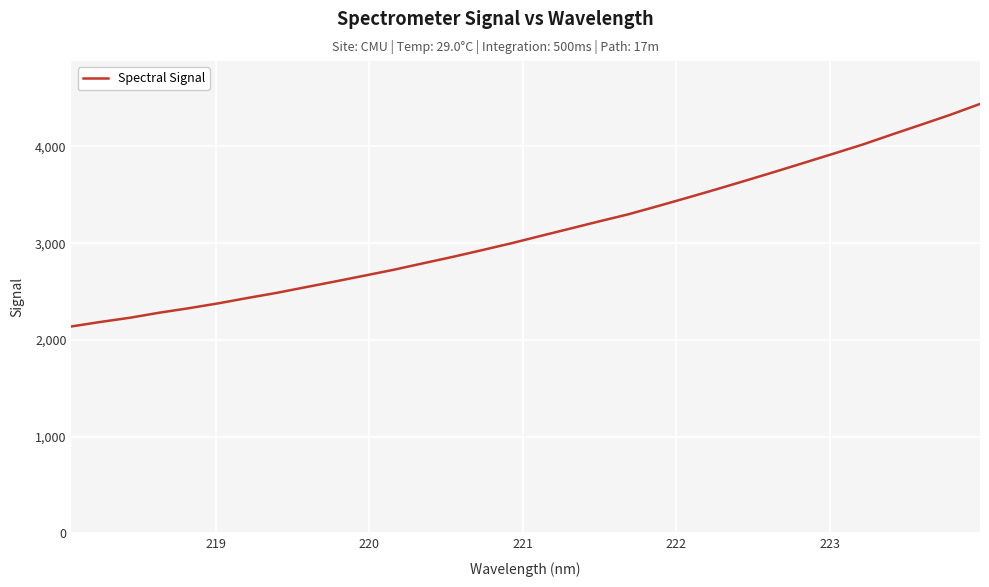

What is the minimum value shown in the chart?

2139.0